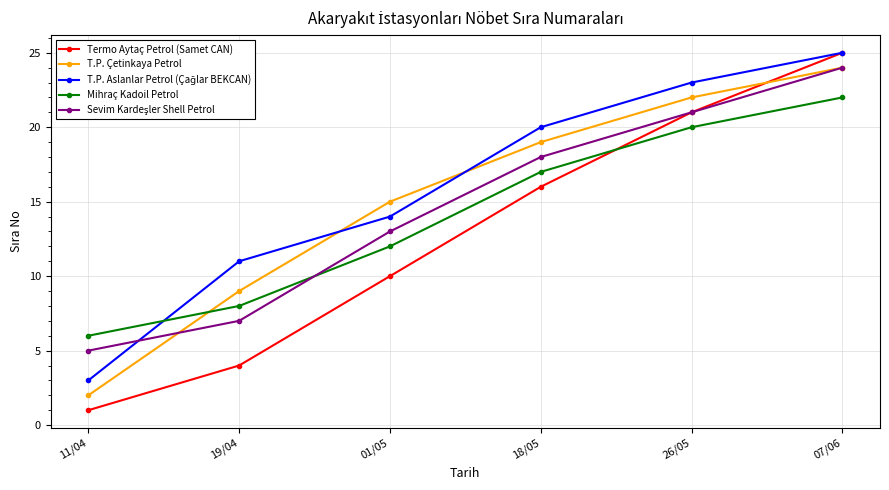

How many values in the Termo Aytaç Petrol (Samet CAN) series are below 16?

3